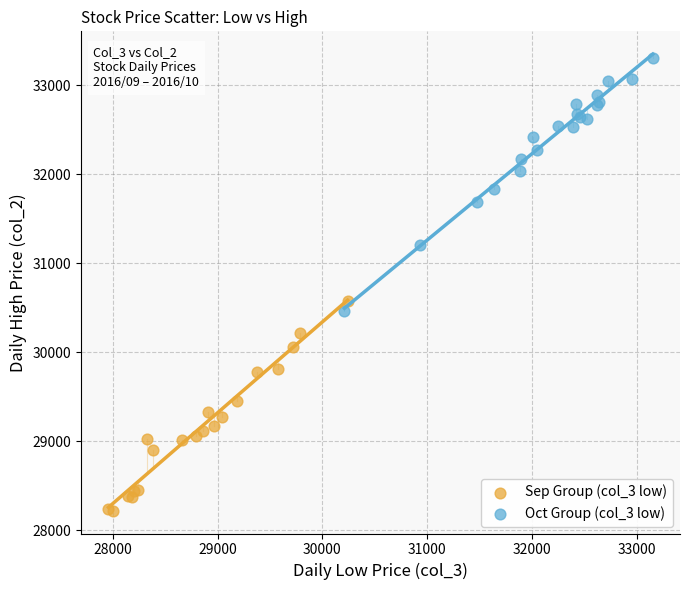

Which series reaches the minimum Y coordinate?

Sep Group (col_3 low)